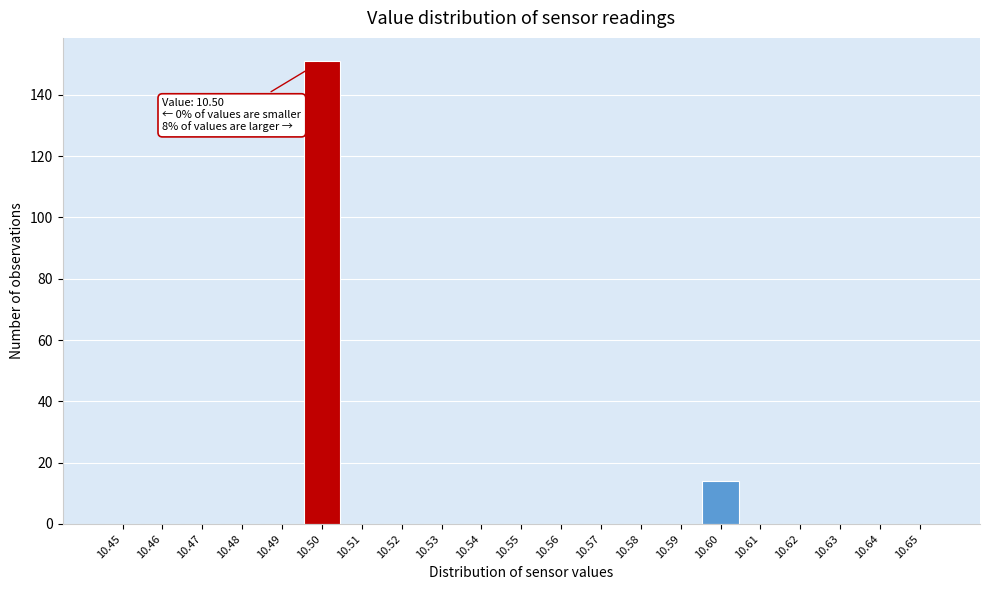

Which range on the x-axis has the tallest bar?

10.495 to 10.505